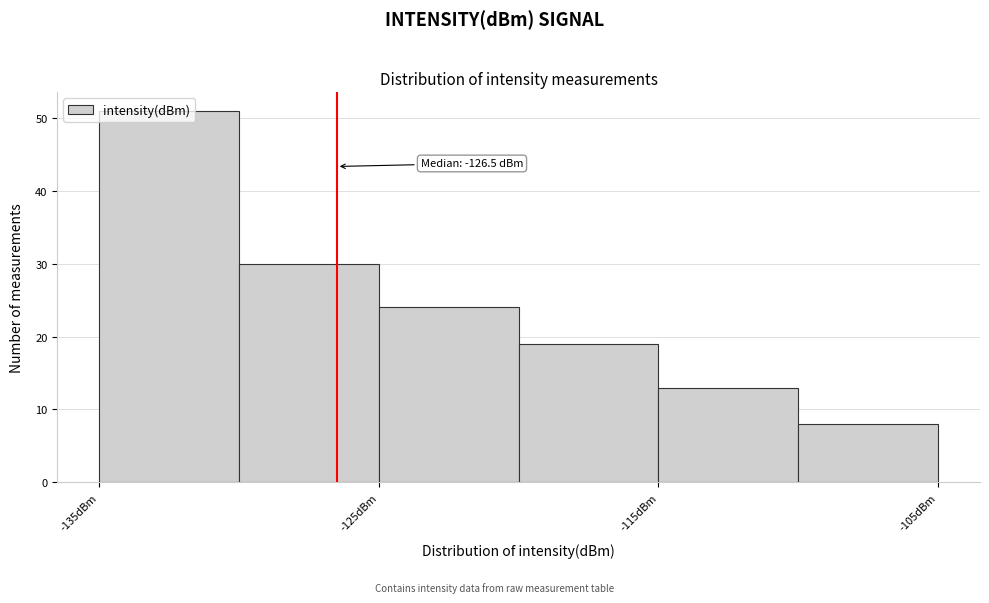

Over which range of the x-axis is the bar tallest?

-135 to -130